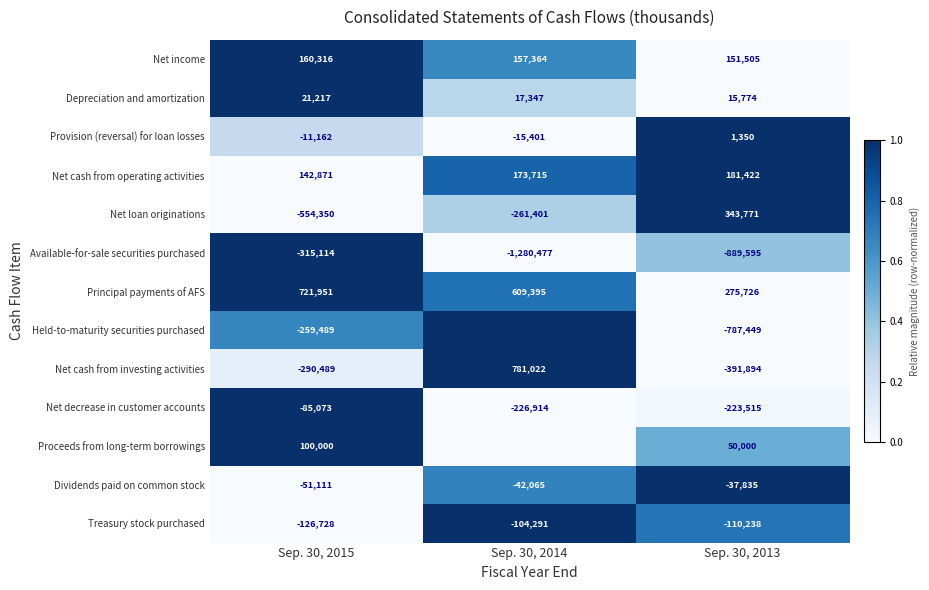

What is the spread (max minus min) of values at Sep. 30, 2013?

1233366